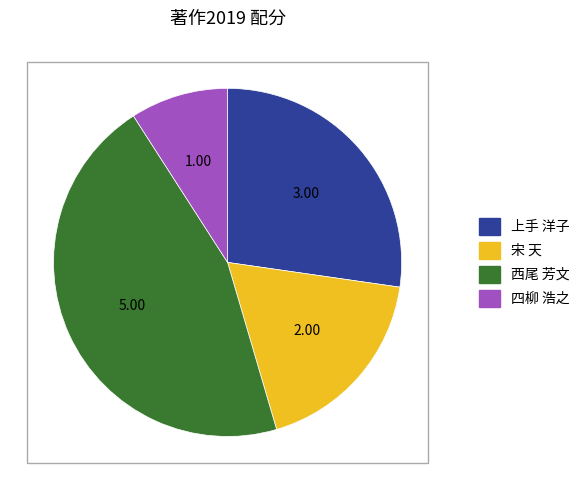

Does any single category account for the majority?

No